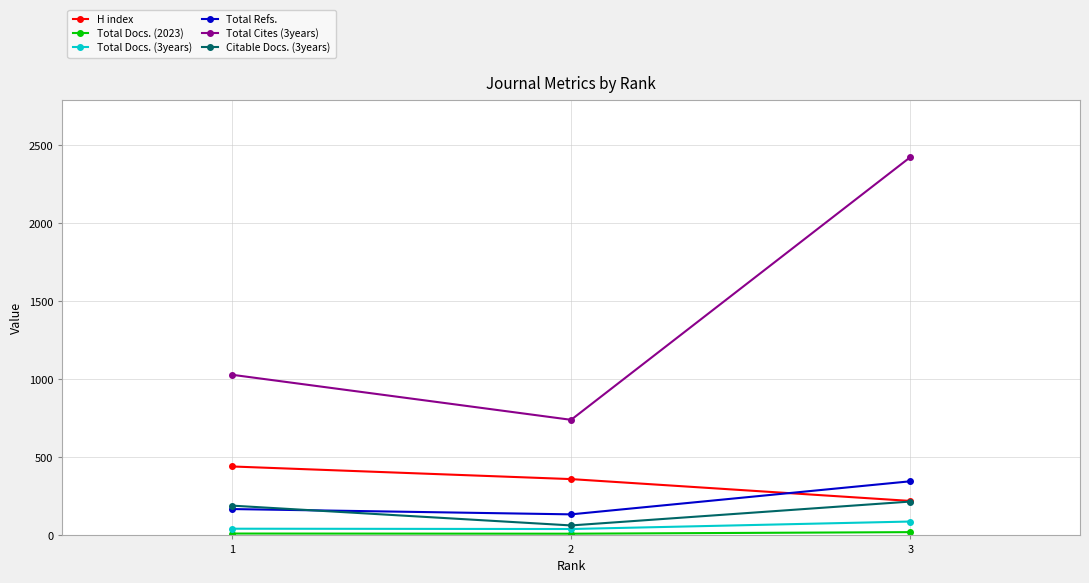

Which series changed the most between 2 and 3?

Total Cites (3years)